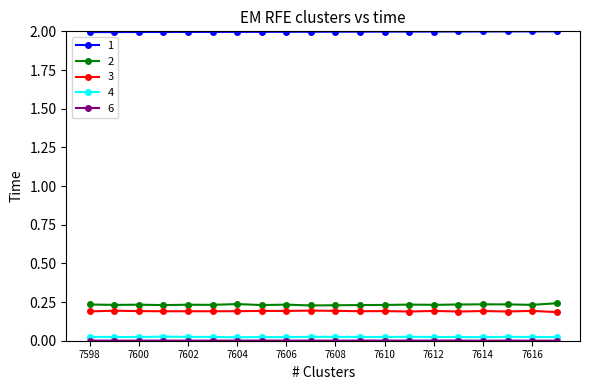

What is the greatest value displayed?

2.0